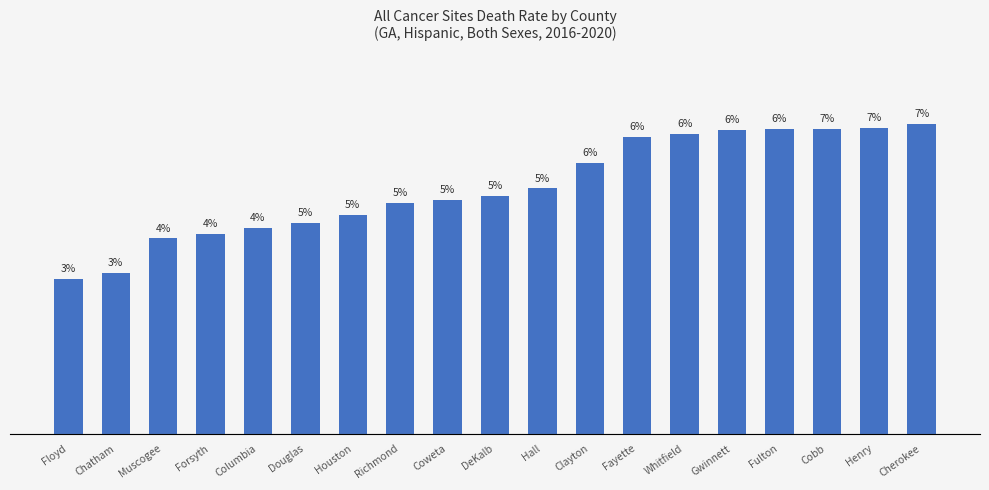

Reading left to right, extract all data points from this chart.

49.6	51.6	62.5	63.9	65.8	67.6	70.0	73.8	74.8	76.2	78.6	86.7	95.0	96.1	97.3	97.5	97.7	98.0	99.2